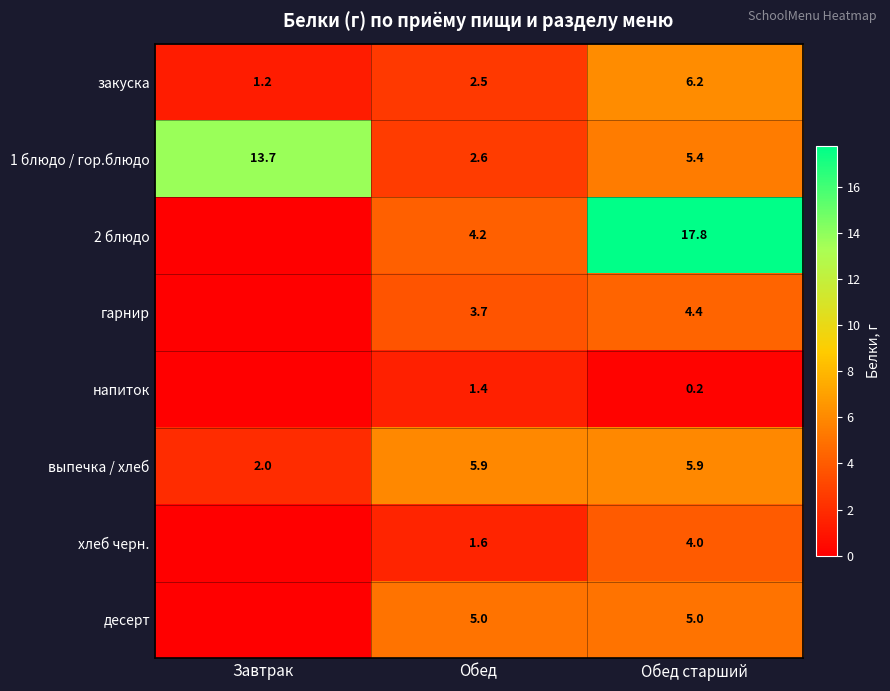

At Обед, list the series in order from largest to smallest.

выпечка / хлеб, десерт, 2 блюдо, гарнир, 1 блюдо / гор.блюдо, закуска, хлеб черн., напиток